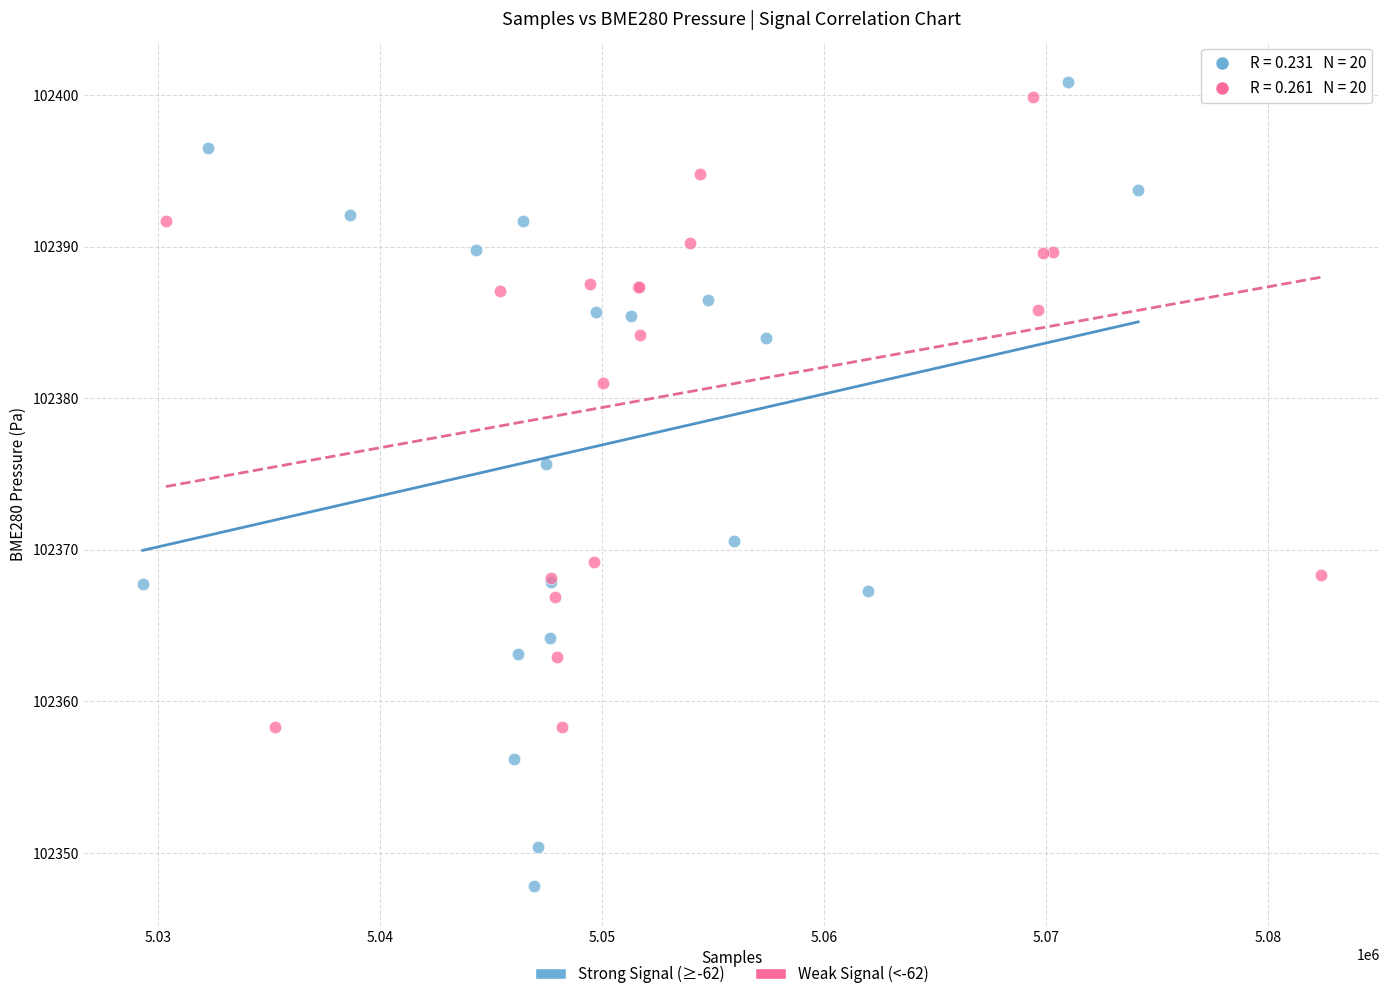

Which series contains the lowest Y value?

Strong Signal (≥-62)